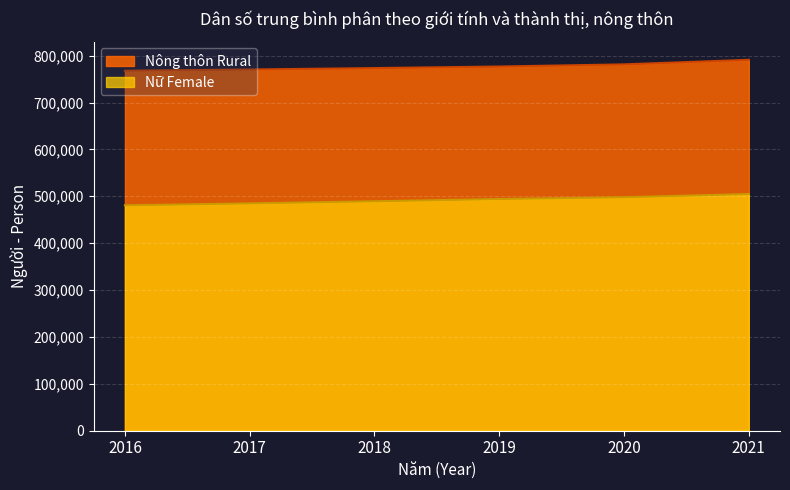

At which label does Nông thôn Rural first exceed 776737?

2020